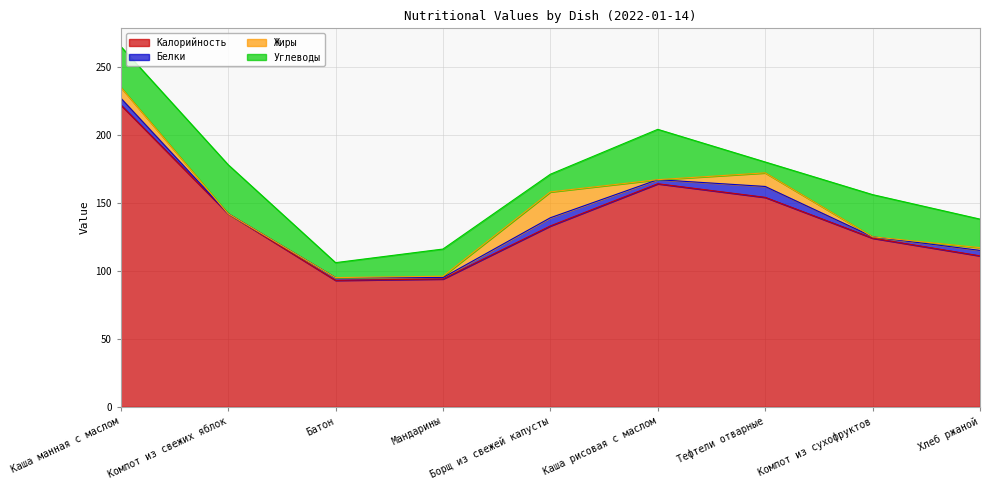

At which category is the sum across all series the highest?

Каша манная с маслом